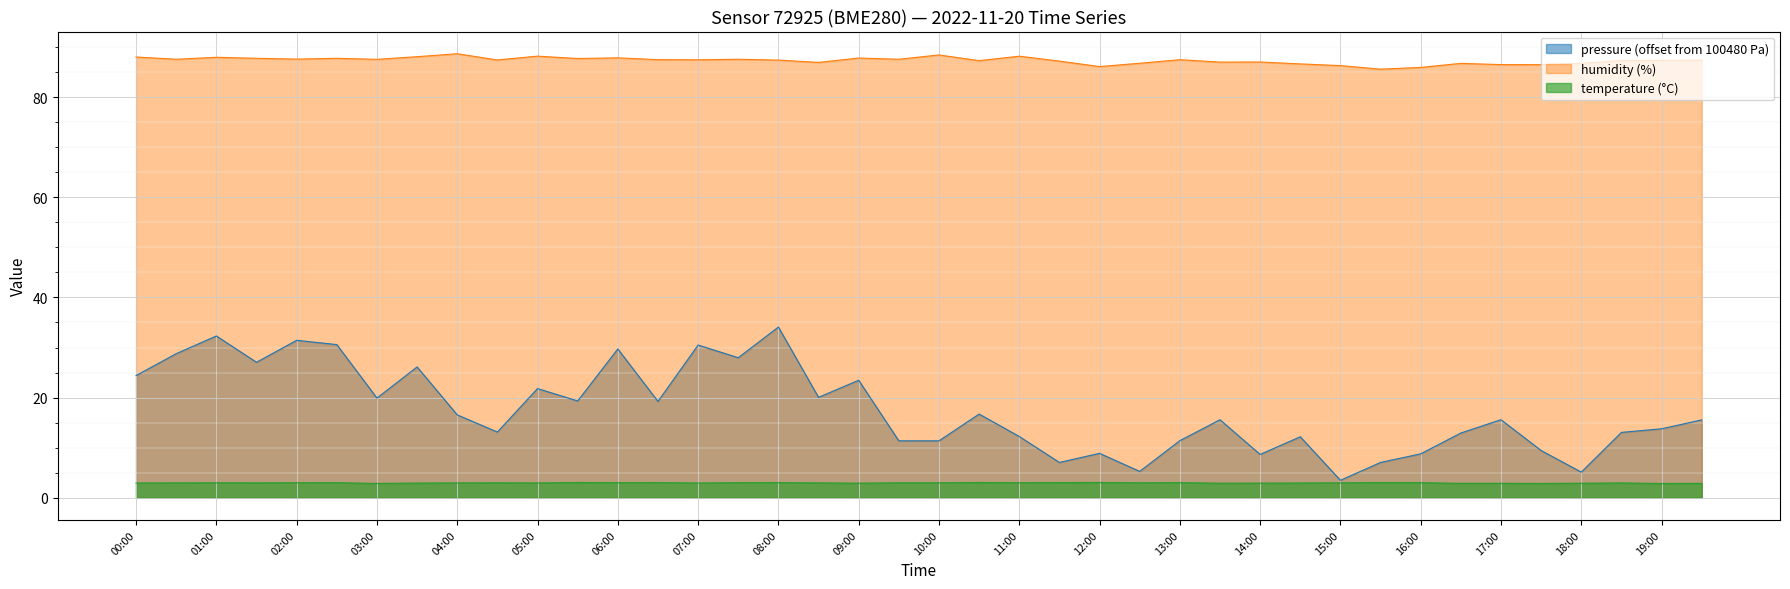

Which series changed the most between 01:30 and 08:30?

pressure